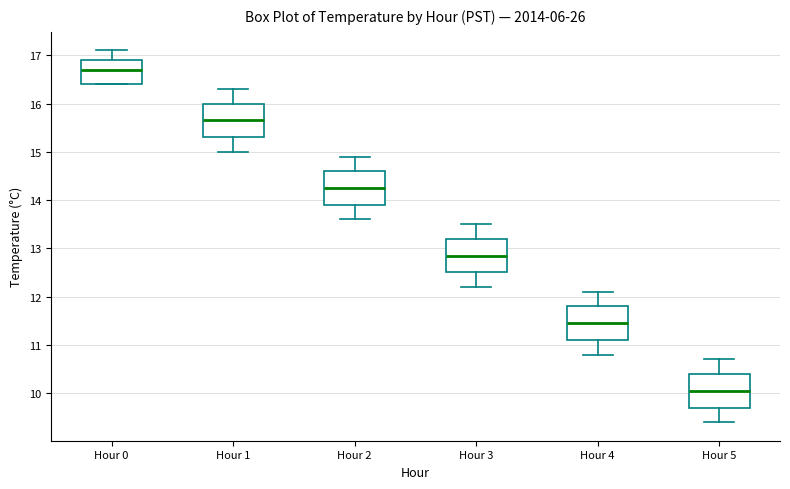

Reading left to right, transcribe this box plot: for each box, give where its median line is, the range the box spans, and where its two whiskers end, as read against the y-axis. The values are not printed on the chart, so give them approximately, as read against the axis.

Hour 0: median 16.7, box 16.4 to 16.9, whiskers 16.4 to 17.1
Hour 1: median 15.7, box 15.3 to 16.0, whiskers 15.0 to 16.3
Hour 2: median 14.3, box 13.9 to 14.6, whiskers 13.6 to 14.9
Hour 3: median 12.9, box 12.5 to 13.2, whiskers 12.2 to 13.5
Hour 4: median 11.5, box 11.1 to 11.8, whiskers 10.8 to 12.1
Hour 5: median 10.1, box 9.7 to 10.4, whiskers 9.4 to 10.7